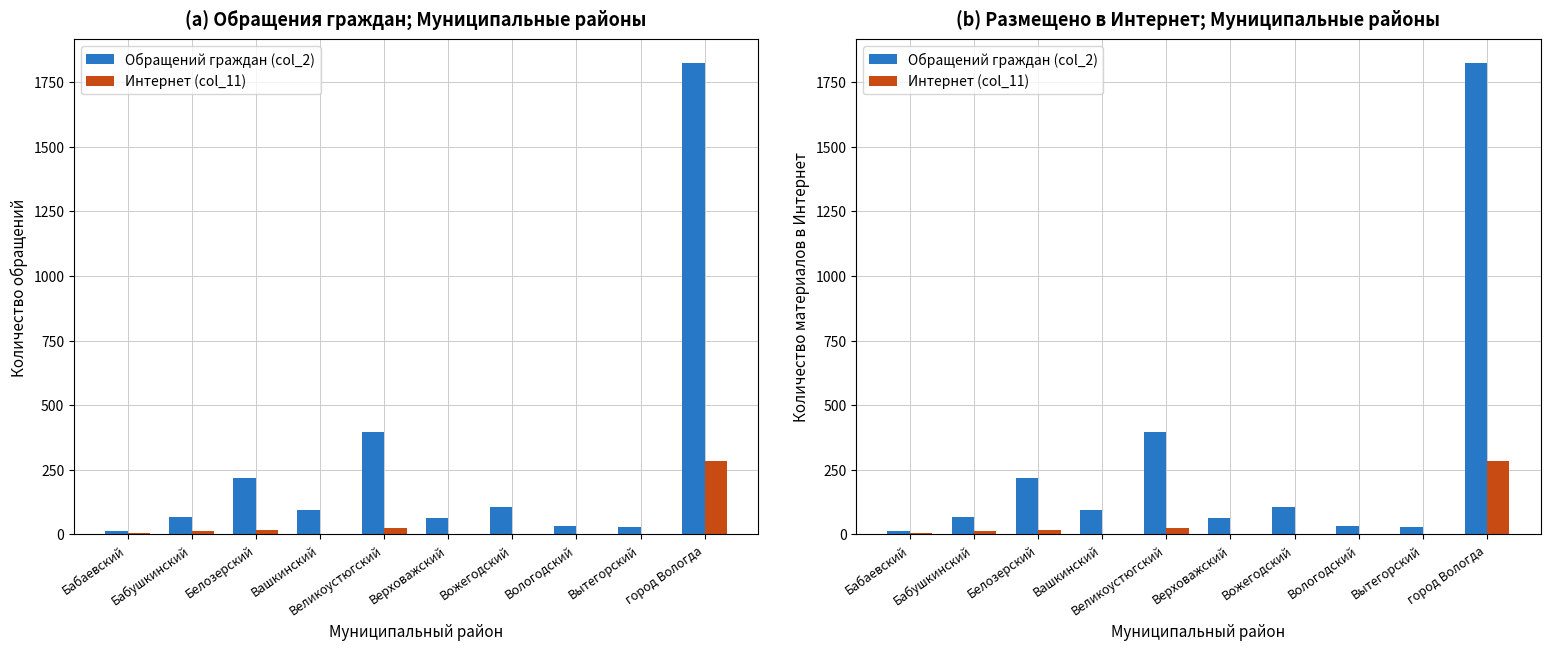

Reading right to left, extract all data points from this chart.

Обращений граждан (col_2): 1824	27	34	107	65	395	94	219	69	14
Интернет (col_11): 283	0	0	0	0	24	3	16	13	5